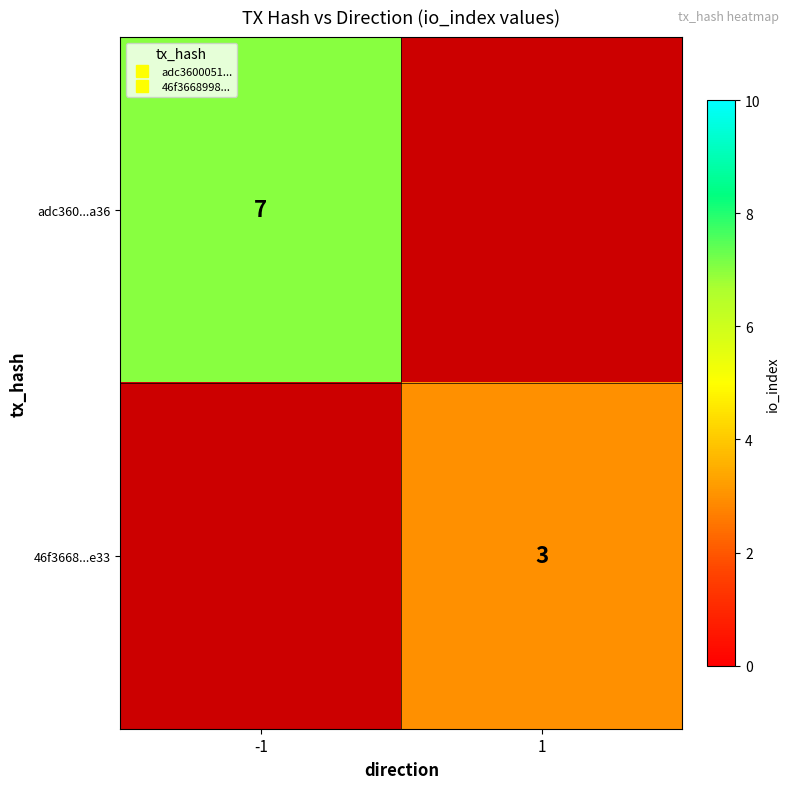

Which label corresponds to the largest value in the chart?

-1